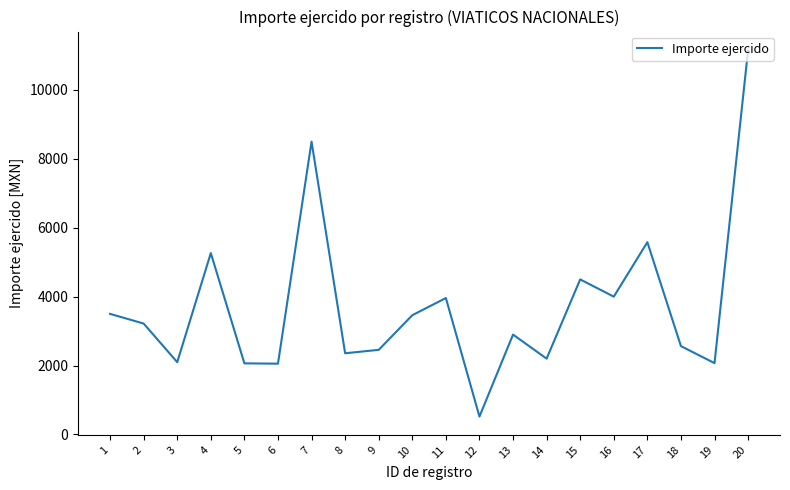

Count the number of data series in this chart.

1